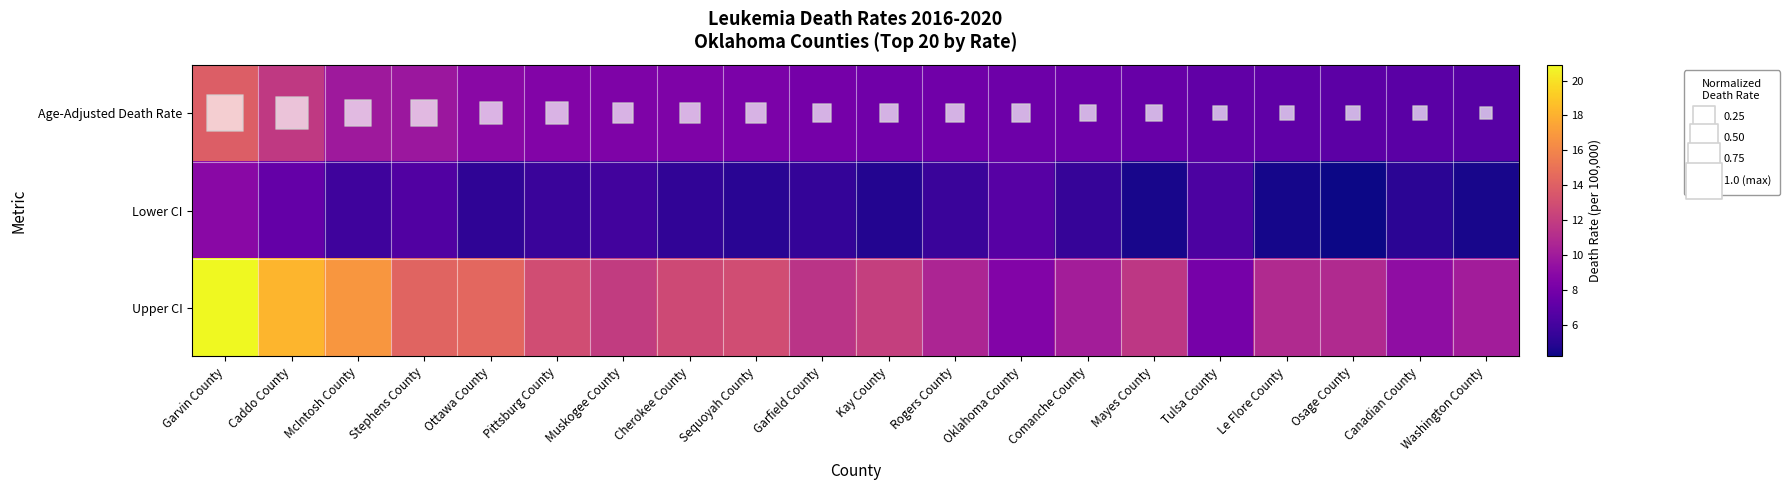

At how many categories does at least one series exceed 18?

2